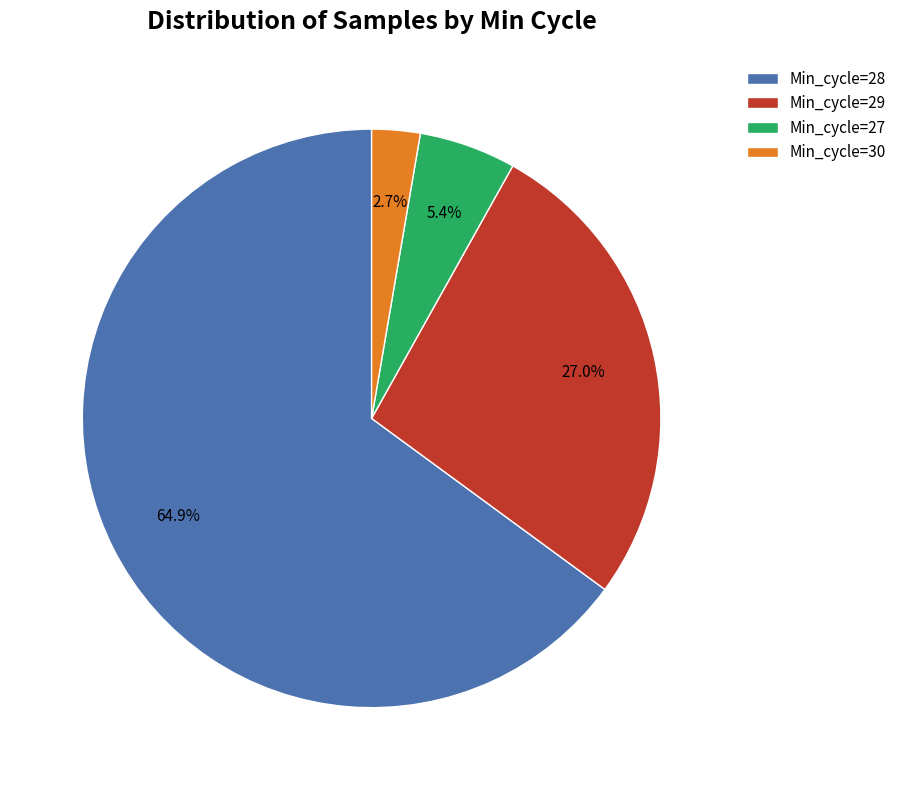

Approximately how many times larger is the value at Min_cycle=29 compared to Min_cycle=27?

5.0